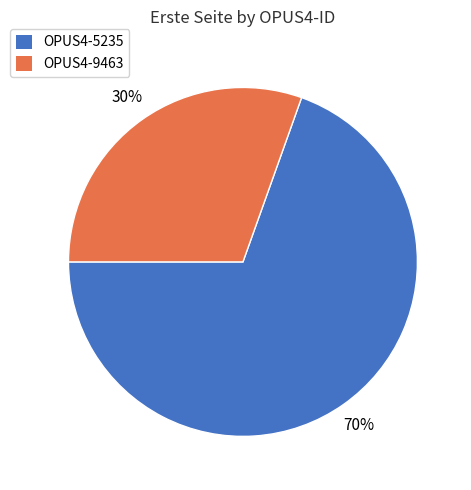

True or false: OPUS4-9463 accounts for 30% of the total.

True